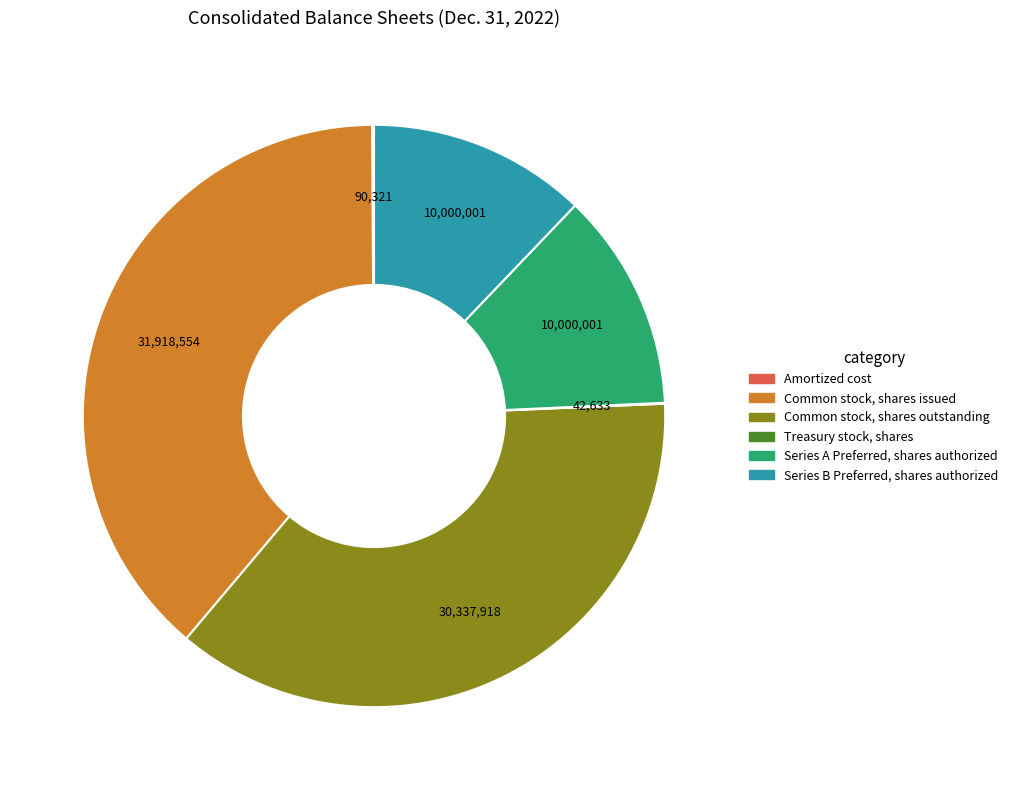

The Common stock, shares issued slice represents 39% of the pie. True or false?

True